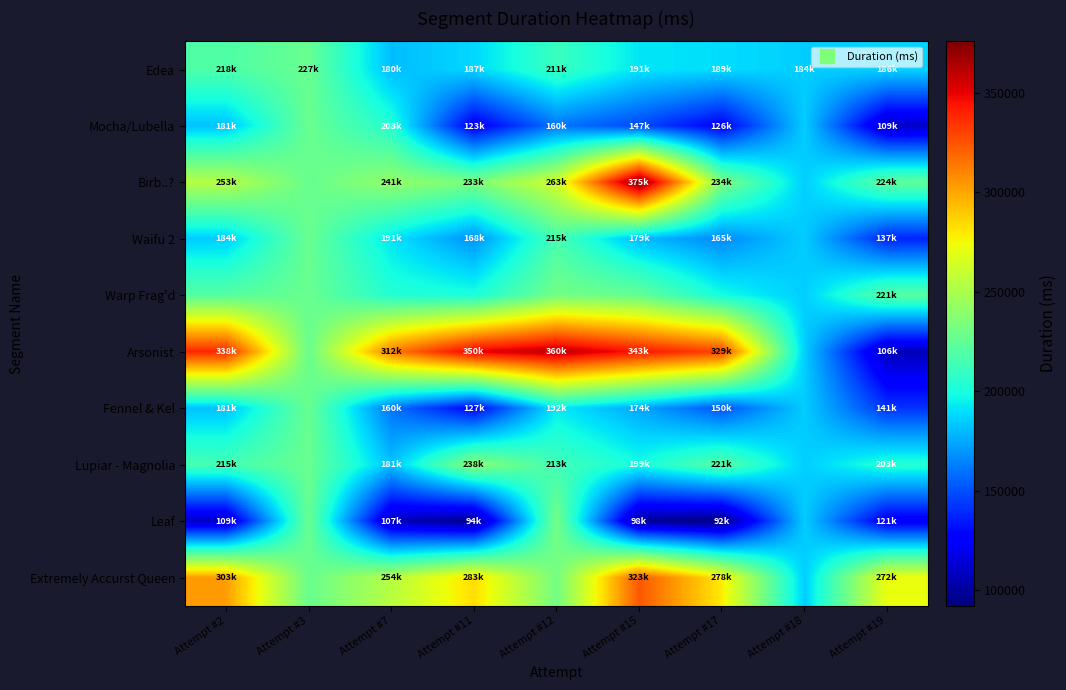

Reading left to right, transcribe all the data shown in this chart.

Edea: Attempt #2=218462.0	Attempt #3=227153.0	Attempt #7=180469.0	Attempt #11=187753.0	Attempt #12=211255.0	Attempt #15=191749.0	Attempt #17=189253.0	Attempt #18=184969.0	Attempt #19=186908.0
Mocha/Lubella: Attempt #2=181998.0	Attempt #3=227153.0	Attempt #7=203508.0	Attempt #11=123609.0	Attempt #12=160547.0	Attempt #15=147931.0	Attempt #17=126043.0	Attempt #18=184969.0	Attempt #19=109533.0
Birb..?: Attempt #2=253705.0	Attempt #3=227153.0	Attempt #7=241386.0	Attempt #11=233710.0	Attempt #12=263261.0	Attempt #15=375769.0	Attempt #17=234639.0	Attempt #18=184969.0	Attempt #19=224317.0
Waifu 2: Attempt #2=184723.0	Attempt #3=227153.0	Attempt #7=191432.0	Attempt #11=168245.0	Attempt #12=215974.0	Attempt #15=179713.0	Attempt #17=165922.0	Attempt #18=184969.0	Attempt #19=137311.0
Warp Frag'd: Attempt #2=220735.9	Attempt #3=227153.0	Attempt #7=203712.6	Attempt #11=200889.1	Attempt #12=231186.6	Attempt #15=226092.0	Attempt #17=198629.2	Attempt #18=184969.0	Attempt #19=221735.0
Arsonist: Attempt #2=338217.0	Attempt #3=227153.0	Attempt #7=312738.0	Attempt #11=350364.0	Attempt #12=360706.0	Attempt #15=343385.0	Attempt #17=329073.0	Attempt #18=184969.0	Attempt #19=106594.0
Fennel & Kel: Attempt #2=181601.0	Attempt #3=227153.0	Attempt #7=160103.0	Attempt #11=127616.0	Attempt #12=192785.0	Attempt #15=174570.0	Attempt #17=150808.0	Attempt #18=184969.0	Attempt #19=141683.0
Lupiar - Magnolia: Attempt #2=215230.0	Attempt #3=227153.0	Attempt #7=181952.0	Attempt #11=238513.0	Attempt #12=213778.0	Attempt #15=199369.0	Attempt #17=221022.0	Attempt #18=184969.0	Attempt #19=203900.0
Leaf: Attempt #2=109577.0	Attempt #3=227153.0	Attempt #7=107589.0	Attempt #11=94896.0	Attempt #12=231186.6	Attempt #15=98432.0	Attempt #17=92069.0	Attempt #18=184969.0	Attempt #19=121726.0
Extremely Accurst Queen: Attempt #2=303110.0	Attempt #3=227153.0	Attempt #7=254236.0	Attempt #11=283296.0	Attempt #12=231186.6	Attempt #15=323910.0	Attempt #17=278834.0	Attempt #18=184969.0	Attempt #19=272591.0